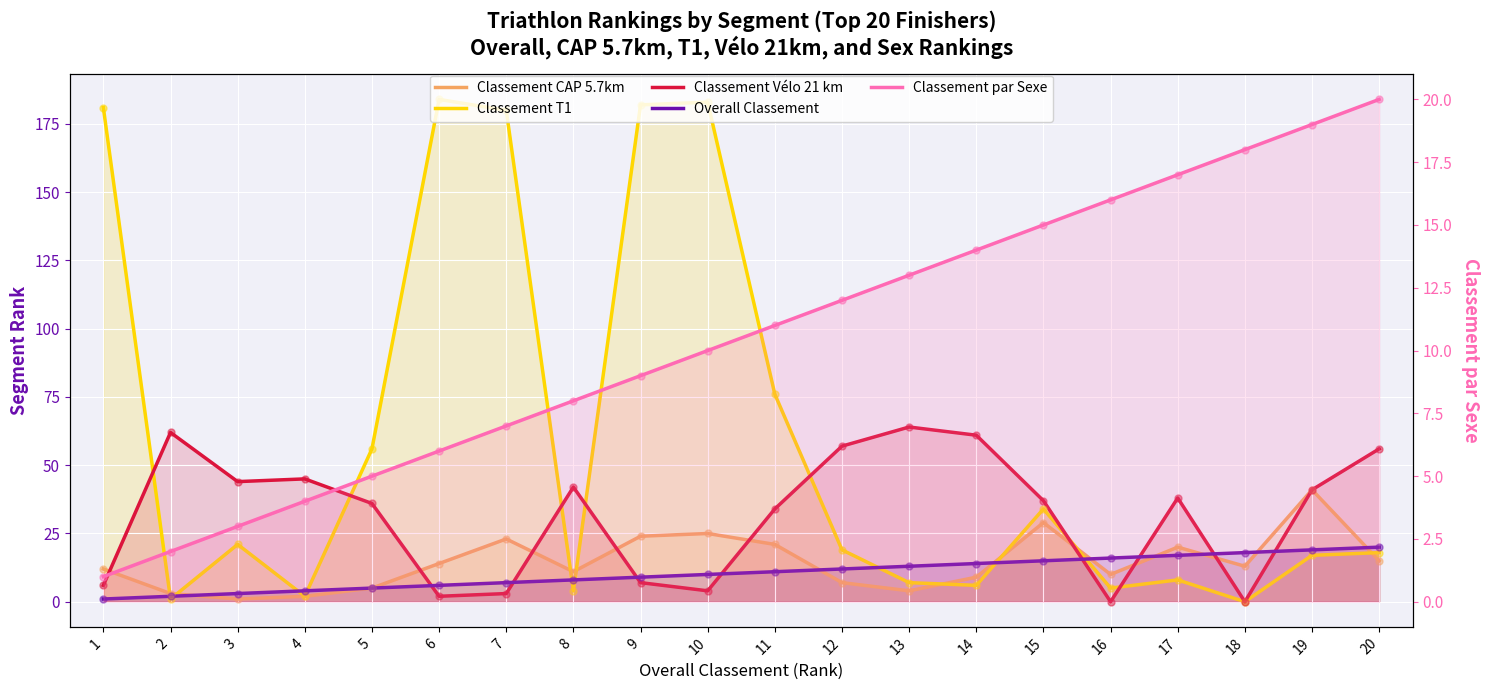

At which category is the sum across all series the highest?

10